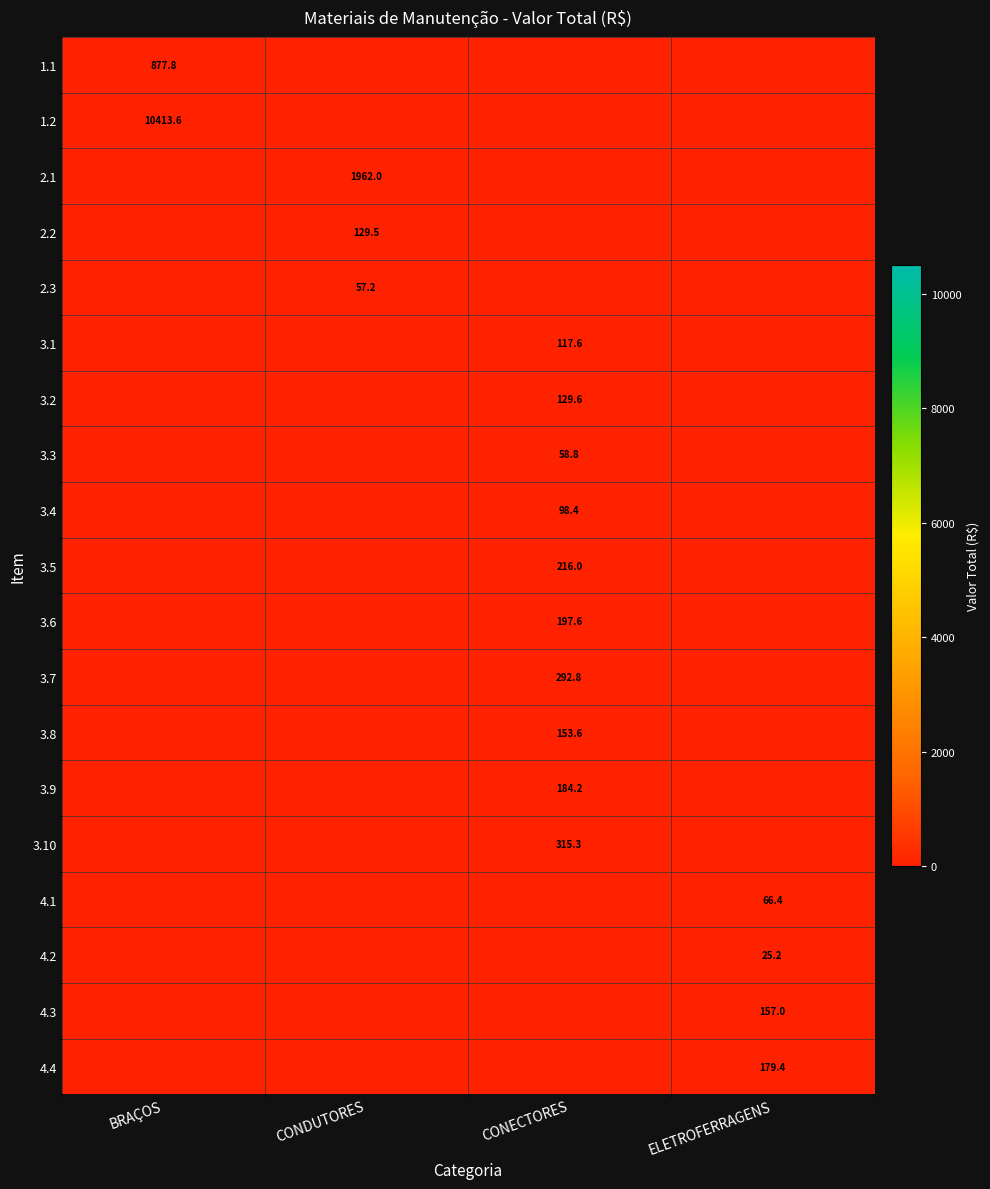

What is the average value of the 4.2 series?

6.3